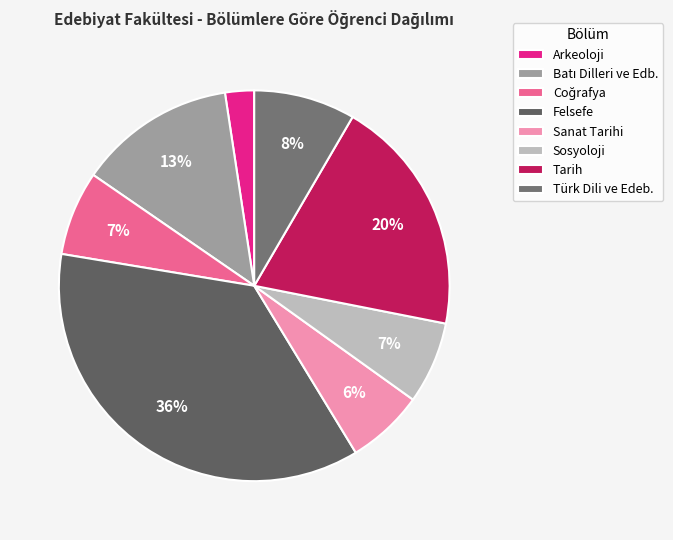

What is the largest slice in the pie chart?

Felsefe